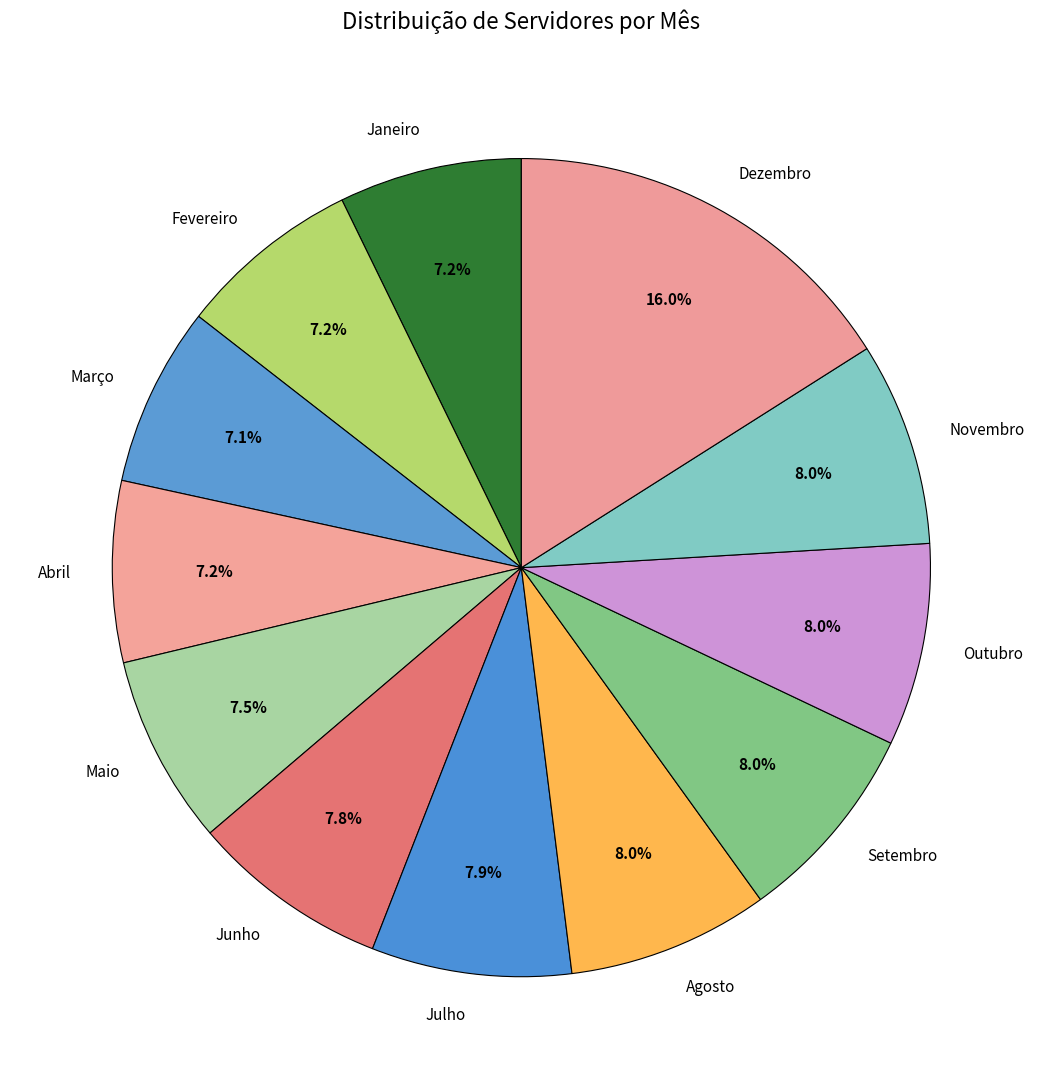

Is Fevereiro the majority of the pie?

No